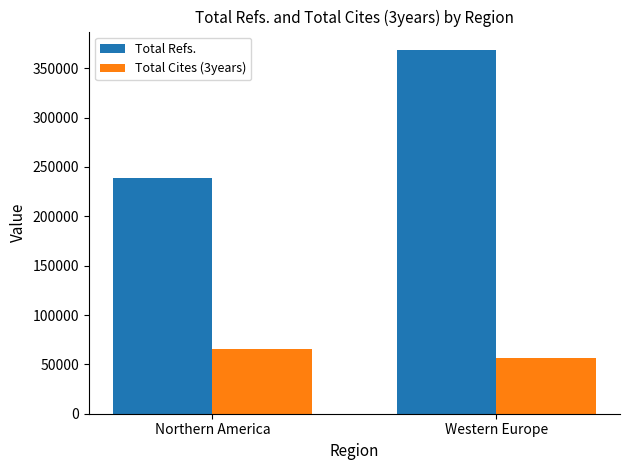

Reading left to right, list all the values displayed in this chart.

Total Refs.: 238876	368752
Total Cites (3years): 65206	55973